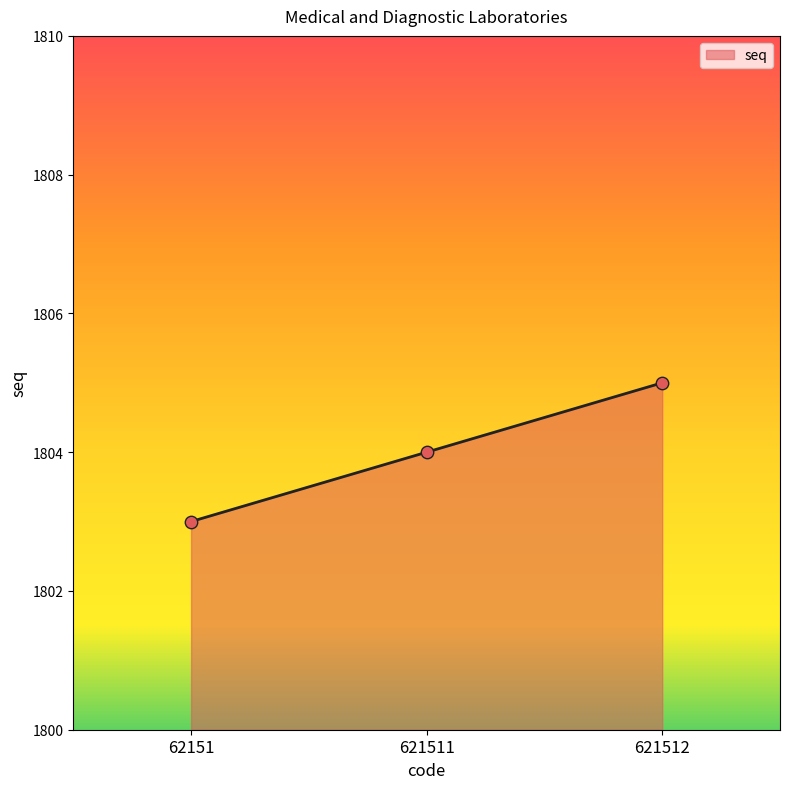

Which has a higher value, 621512 or 62151?

621512